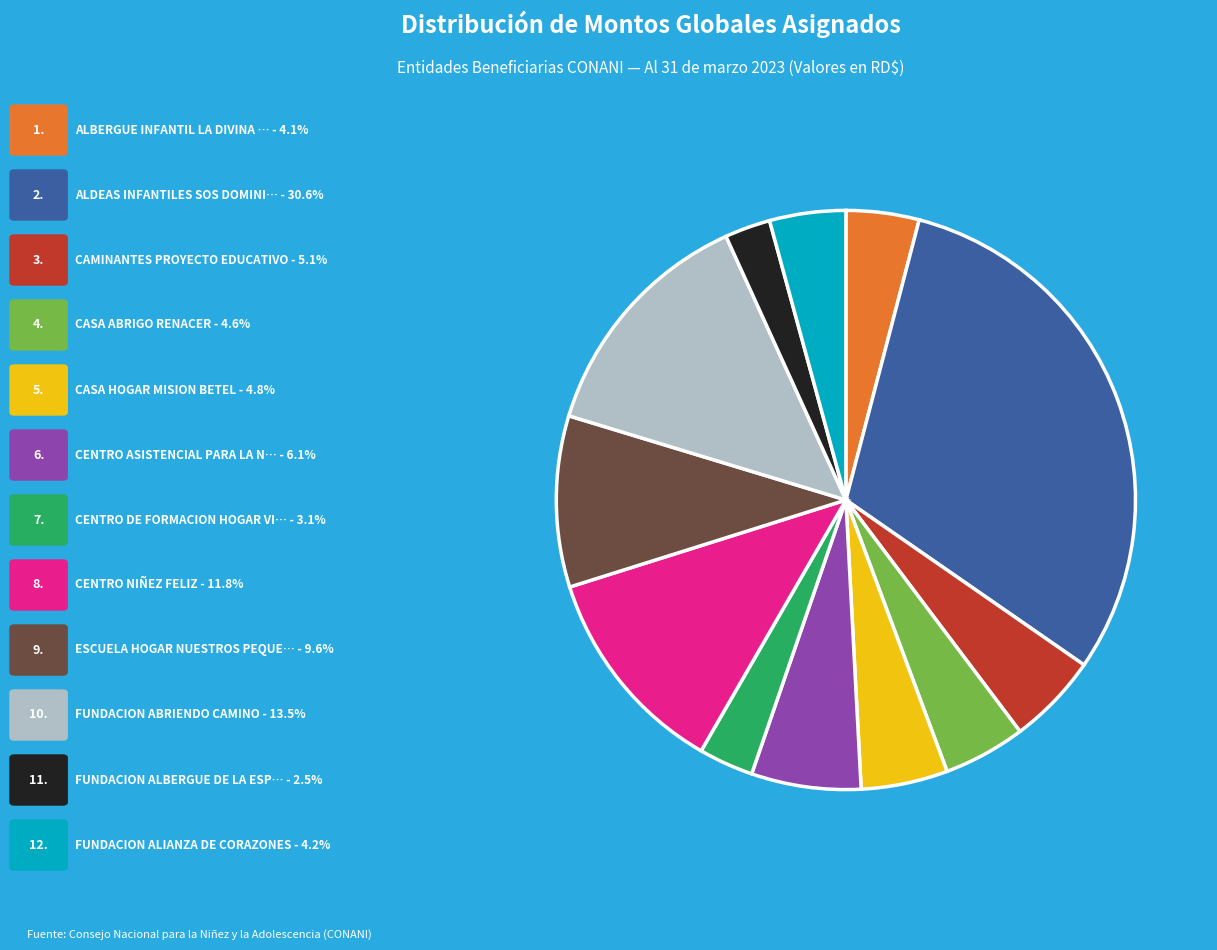

Does any single category account for the majority?

No